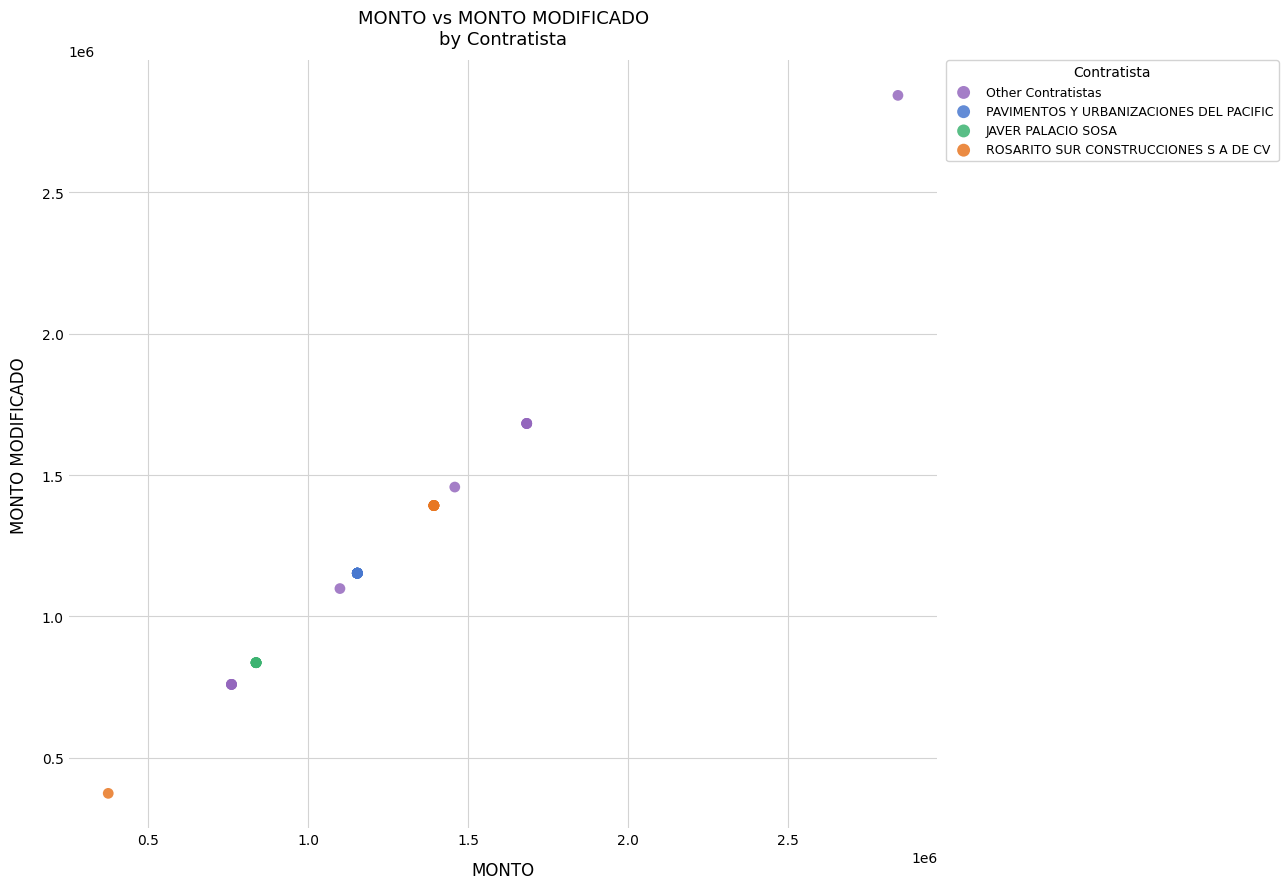

Which series contains the highest Y value?

Other Contratistas